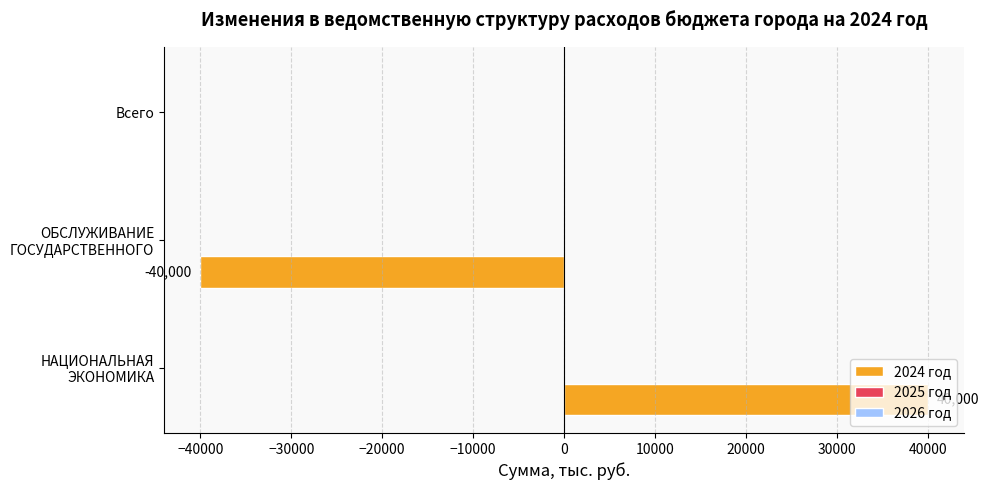

Where is the data nearest to the value 0?

Всего